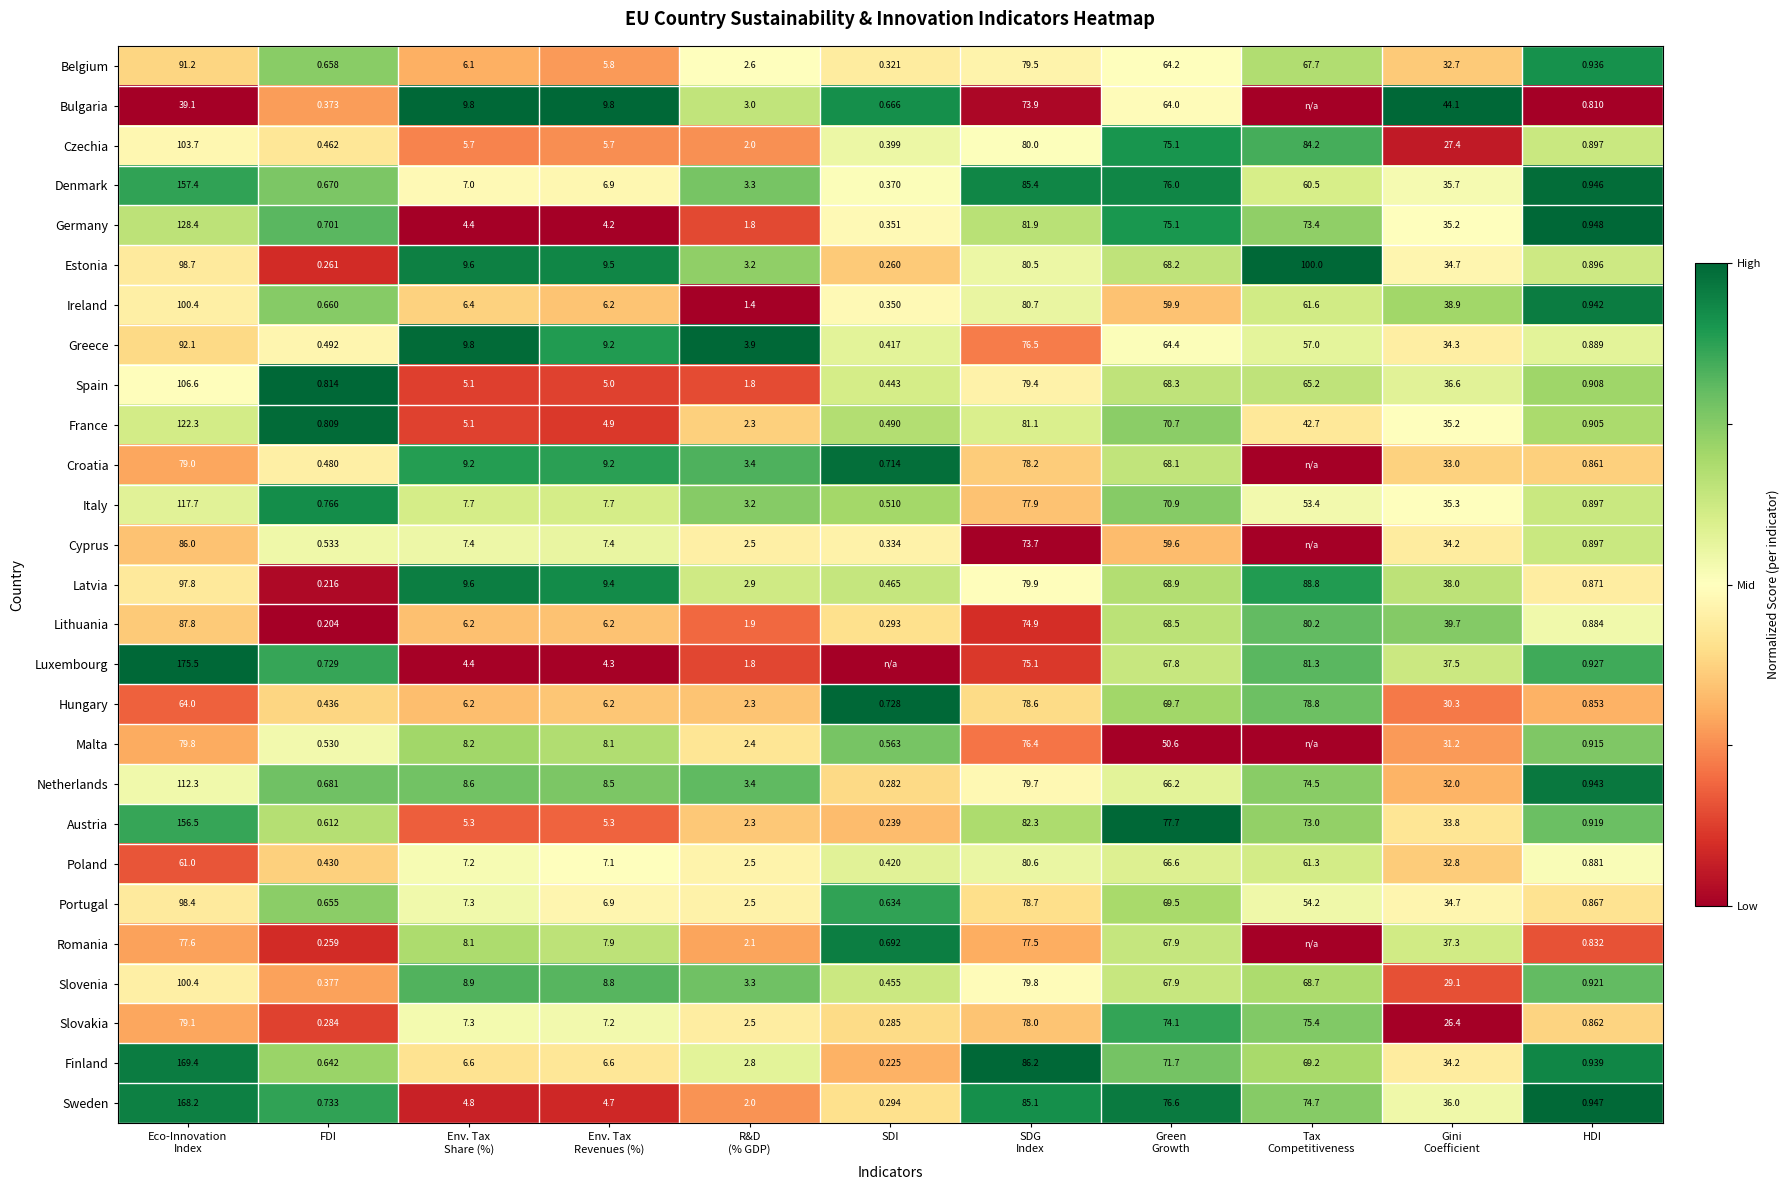

At FDI, list the series in order from largest to smallest.

Spain, France, Italy, Sweden, Luxembourg, Germany, Netherlands, Denmark, Ireland, Belgium, Portugal, Finland, Austria, Cyprus, Malta, Greece, Croatia, Czechia, Hungary, Poland, Slovenia, Bulgaria, Slovakia, Estonia, Romania, Latvia, Lithuania